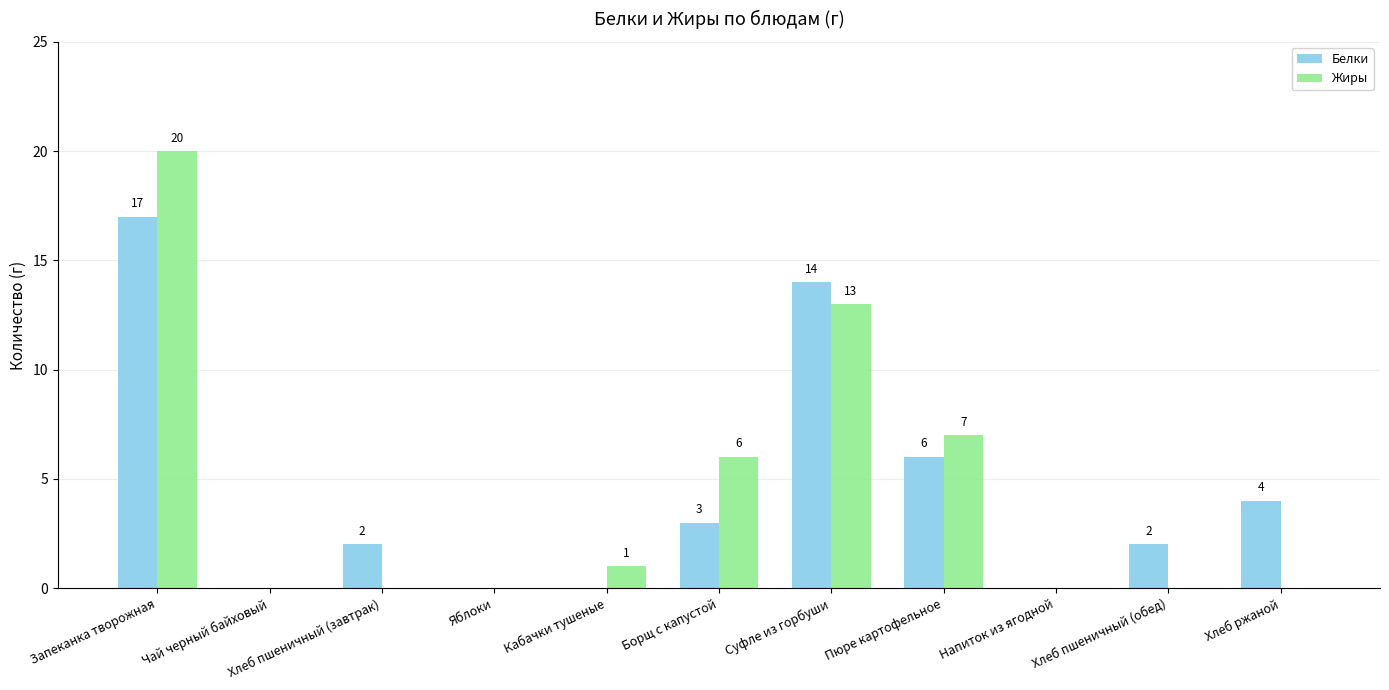

Reading right to left, extract all data points from this chart.

Белки: Хлеб ржаной=4	Хлеб пшеничный (обед)=2	Напиток из ягодной=0	Пюре картофельное=6	Суфле из горбуши=14	Борщ с капустой=3	Кабачки тушеные=0	Яблоки=0	Хлеб пшеничный (завтрак)=2	Чай черный байховый=0	Запеканка творожная=17
Жиры: Хлеб ржаной=0	Хлеб пшеничный (обед)=0	Напиток из ягодной=0	Пюре картофельное=7	Суфле из горбуши=13	Борщ с капустой=6	Кабачки тушеные=1	Яблоки=0	Хлеб пшеничный (завтрак)=0	Чай черный байховый=0	Запеканка творожная=20